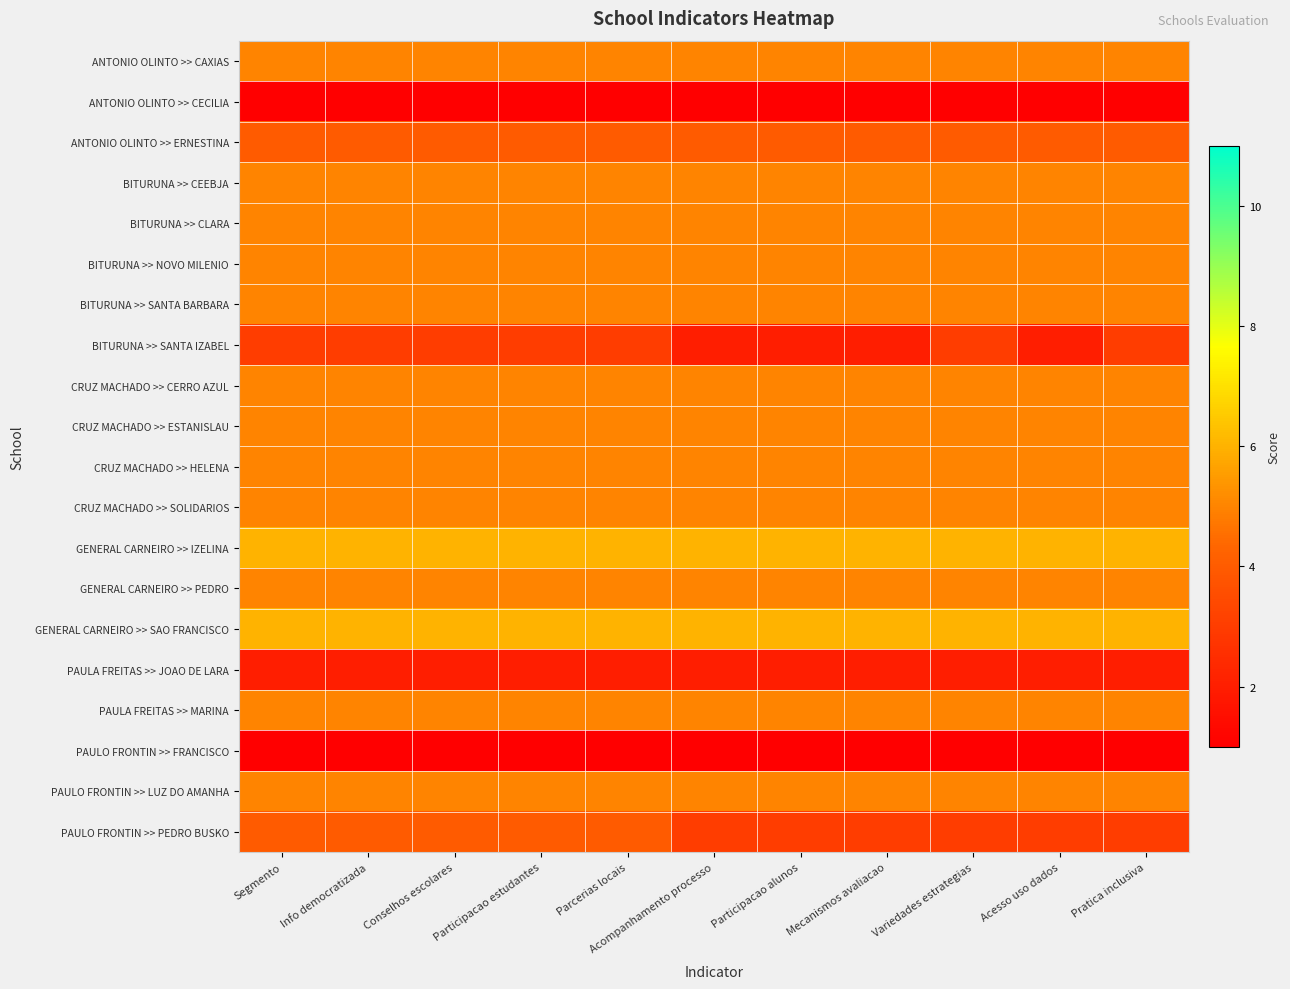

At how many categories does at least one series exceed 1?

11